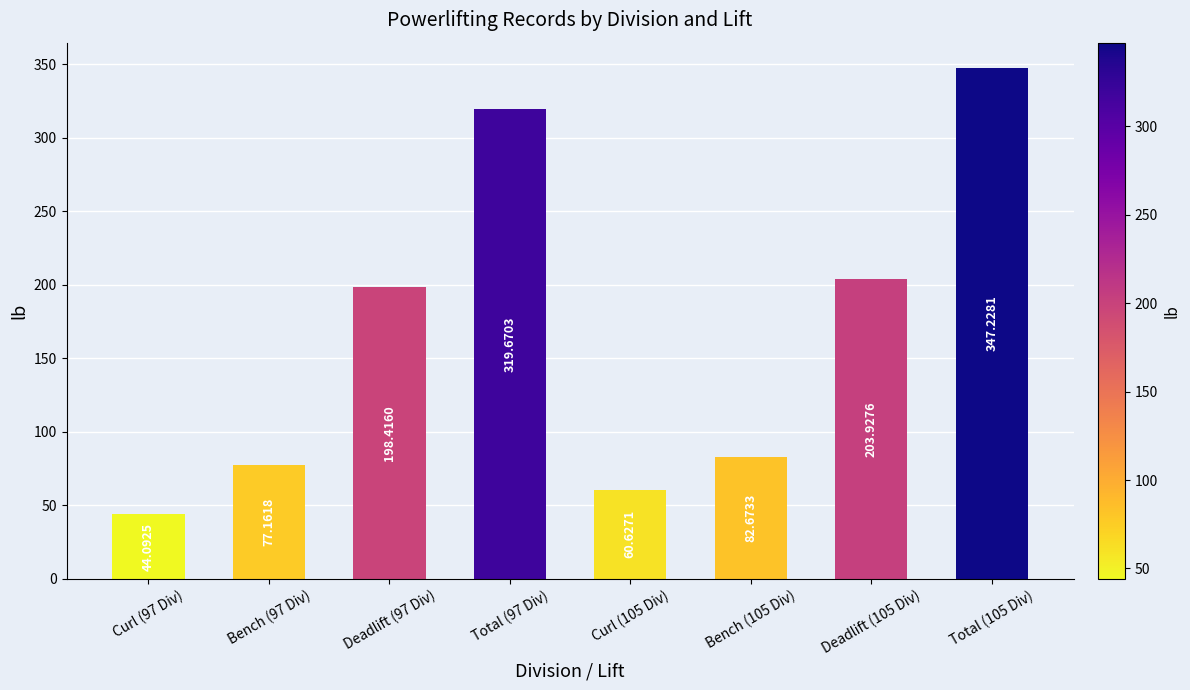

How many values exceed 198?

4